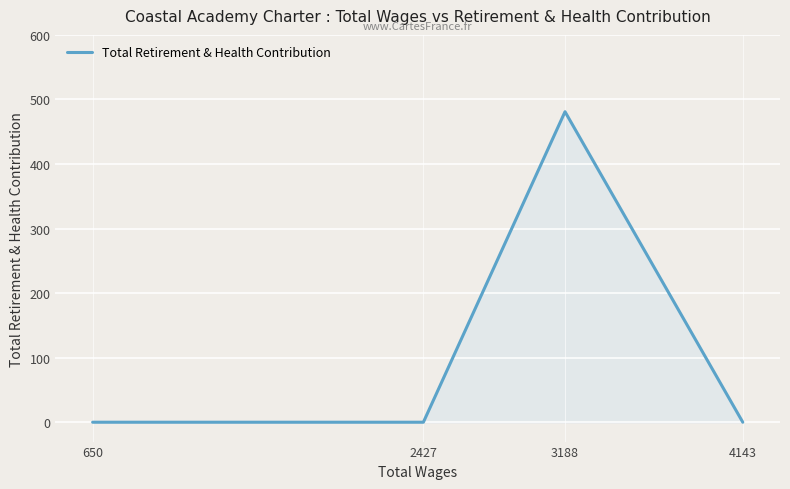

True or false: the data has more than 2 interior local peaks.

False